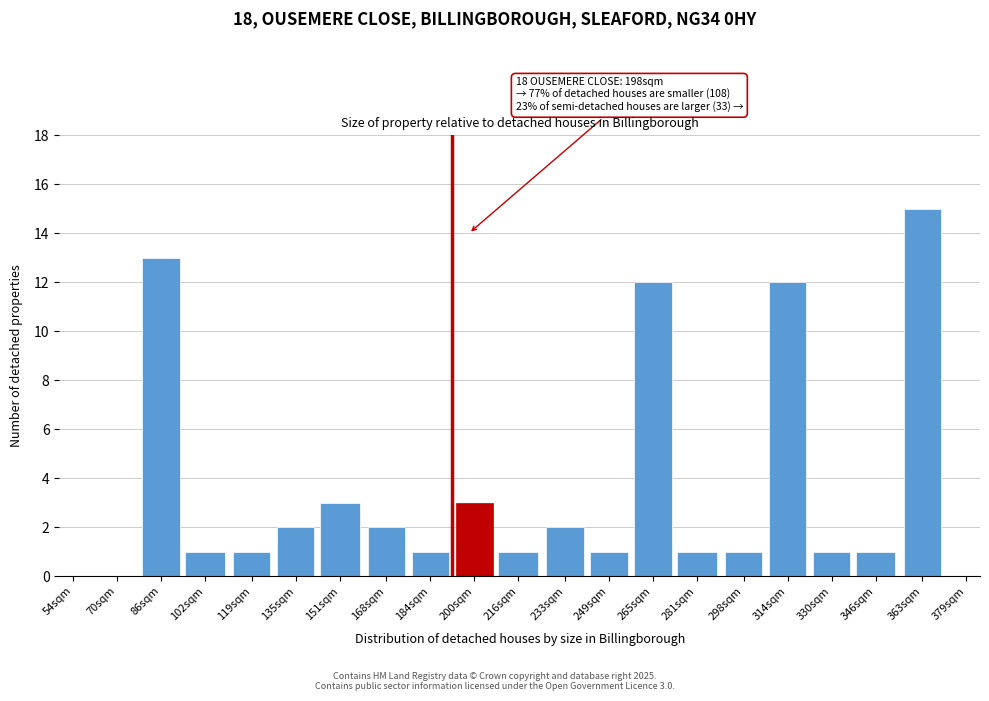

Reading right to left, list all the values displayed in this chart.

363sqm=15	346sqm=1	330sqm=1	314sqm=12	298sqm=1	281sqm=1	265sqm=12	249sqm=1	233sqm=2	216sqm=1	200sqm=3	184sqm=1	168sqm=2	151sqm=3	135sqm=2	119sqm=1	102sqm=1	86sqm=13	70sqm=0	54sqm=0